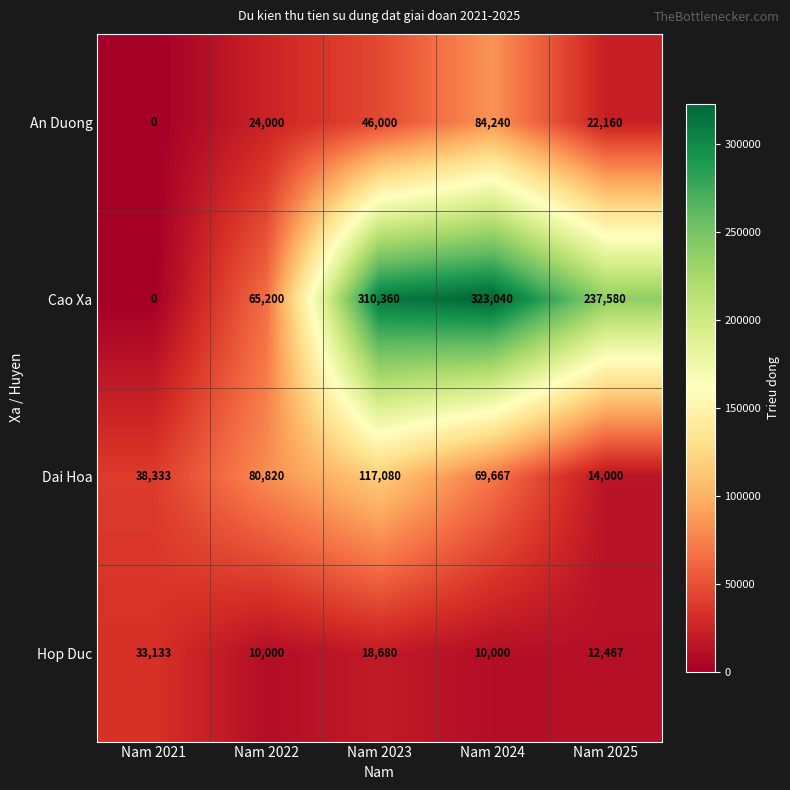

What is the difference between the highest and lowest values at Nam 2024?

313040